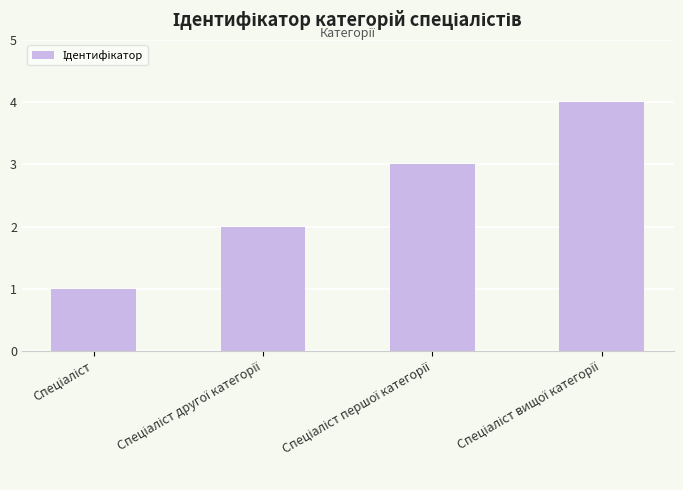

What is the maximum value shown in the chart?

4